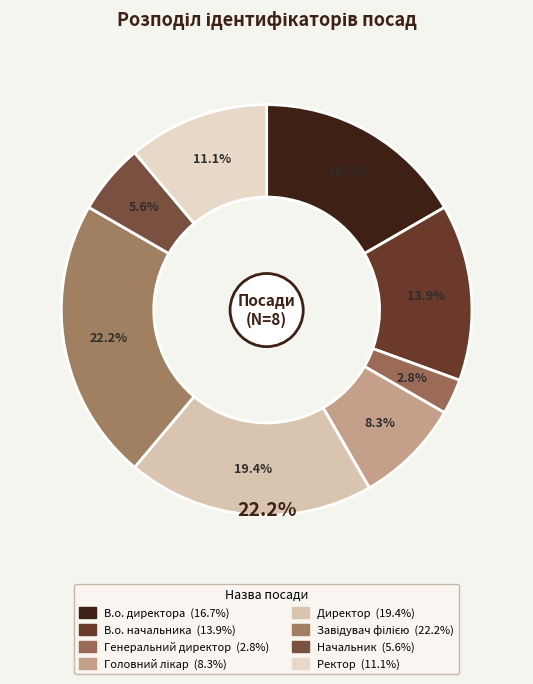

Rank the categories by value from lowest to highest.

Генеральний директор, Начальник, Головний лікар, Ректор, В.о. начальника, В.о. директора, Директор, Завідувач філією